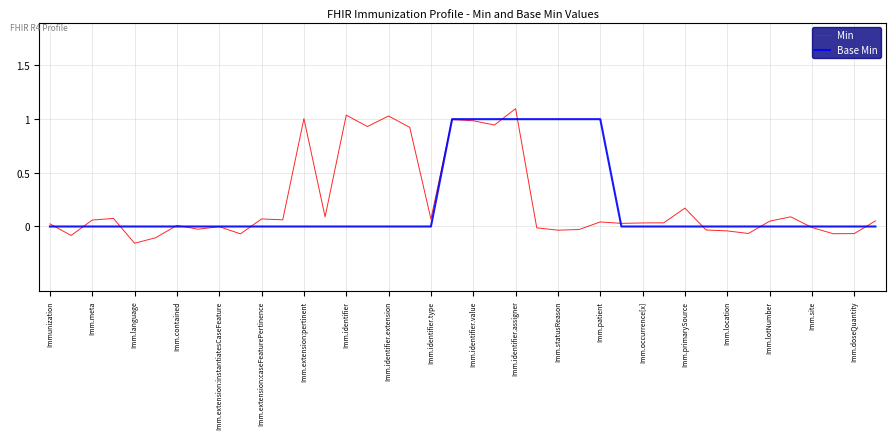

How many lines are shown in the chart?

2